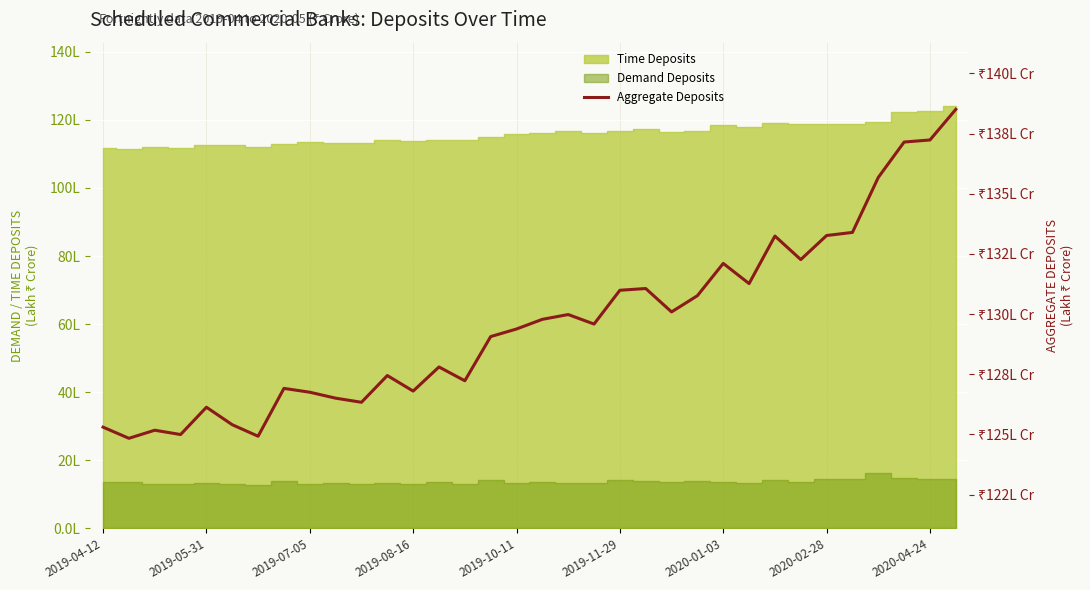

What is the approximate value at 2020-02-28?

133.3